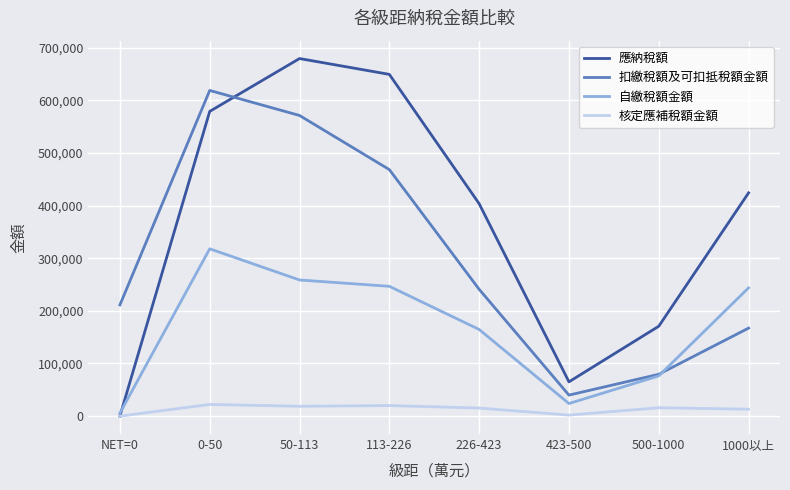

Rank the series by their average value, from lowest to highest.

核定應補稅額金額, 自繳稅額金額, 扣繳稅額及可扣抵稅額金額, 應納稅額